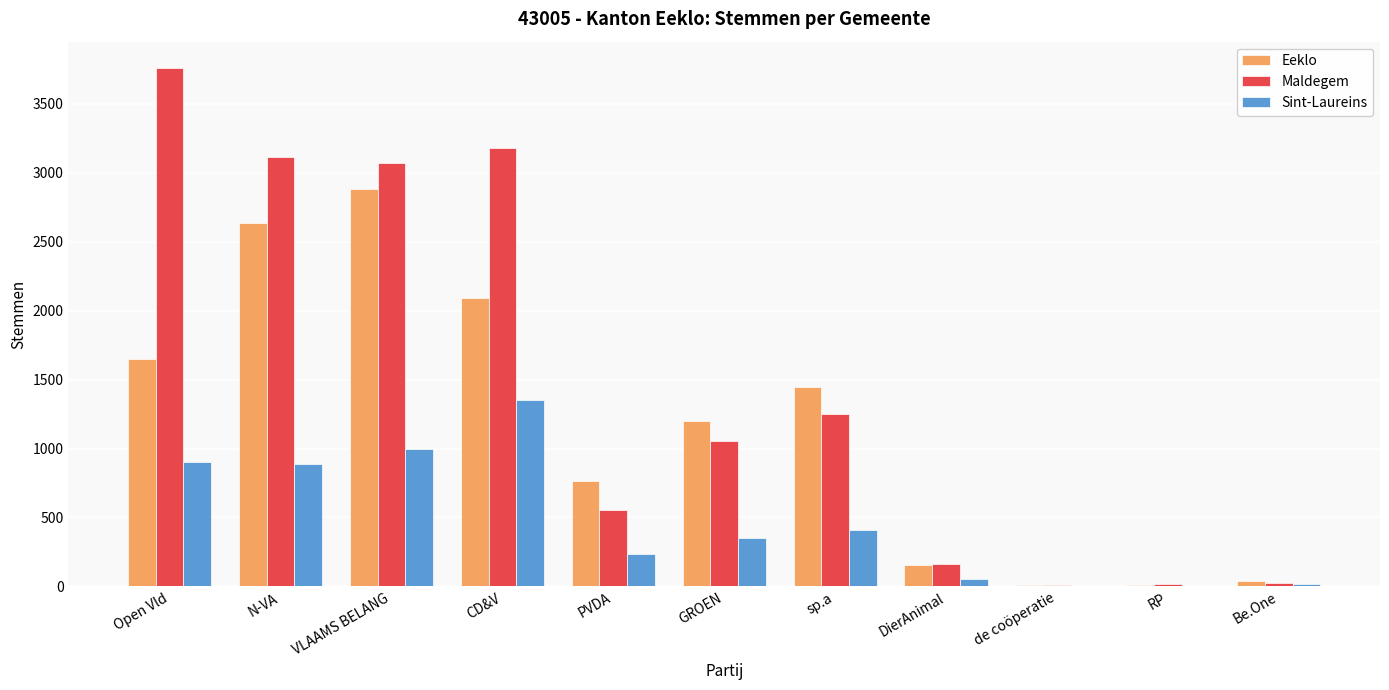

Does the chart contain stacked bars?

No